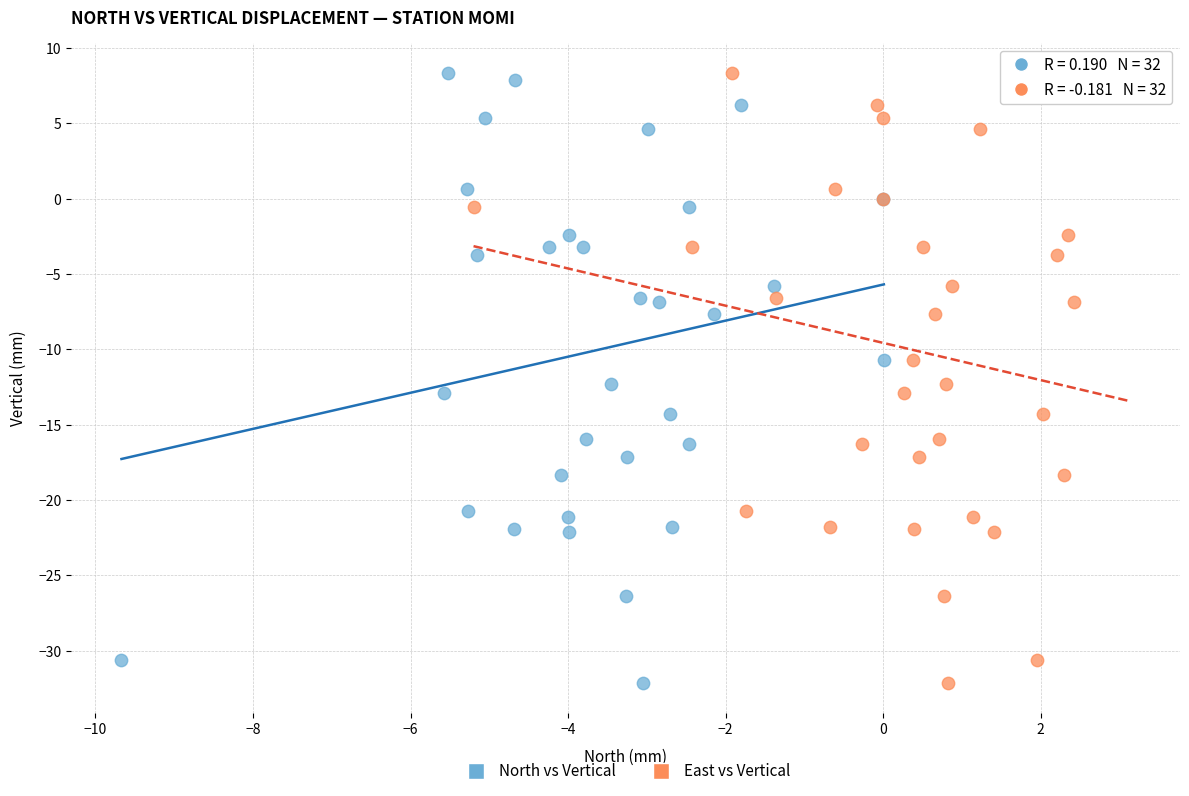

What are all the series names shown in the legend?

North vs Vertical, East vs Vertical